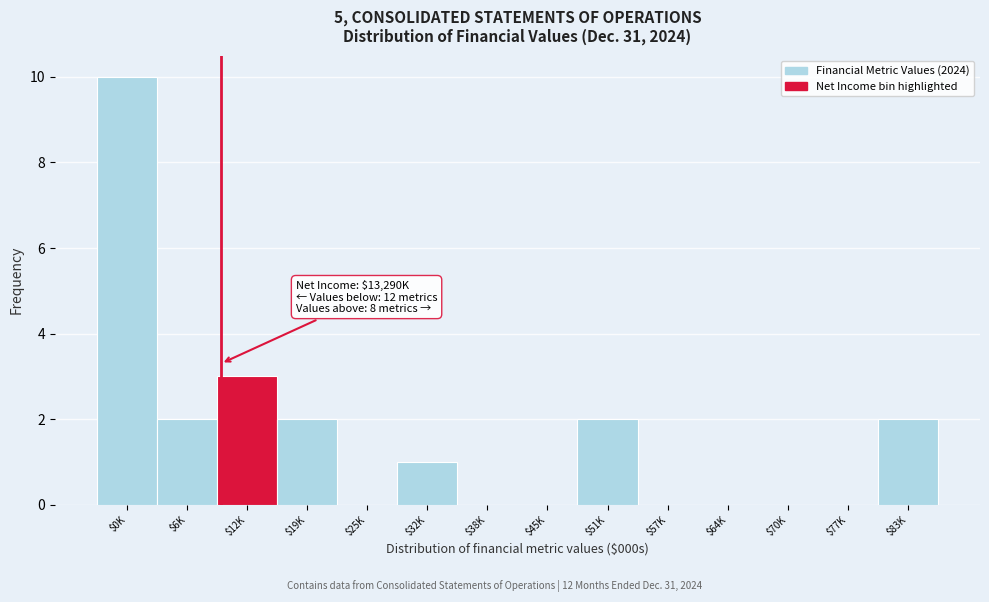

Is it true that the value at $51K is 2?

True